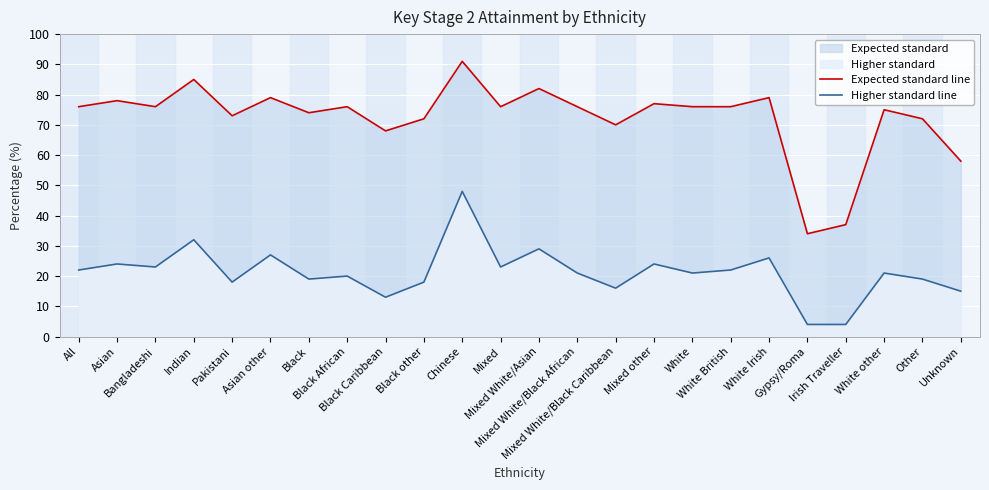

At which category does the chart reach its peak across all series?

Chinese